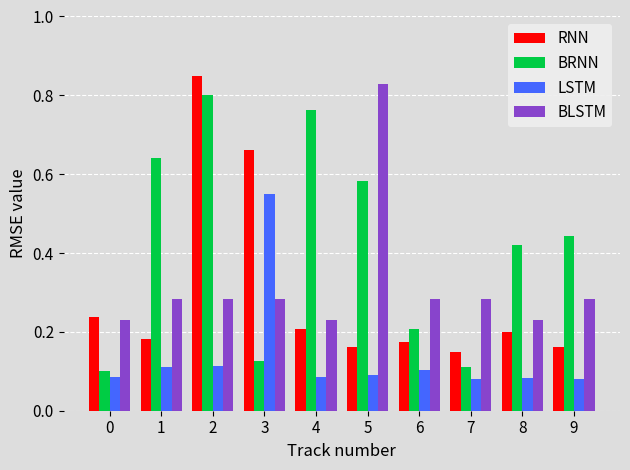

Is it true that BLSTM equals 0.1 at 4?

False